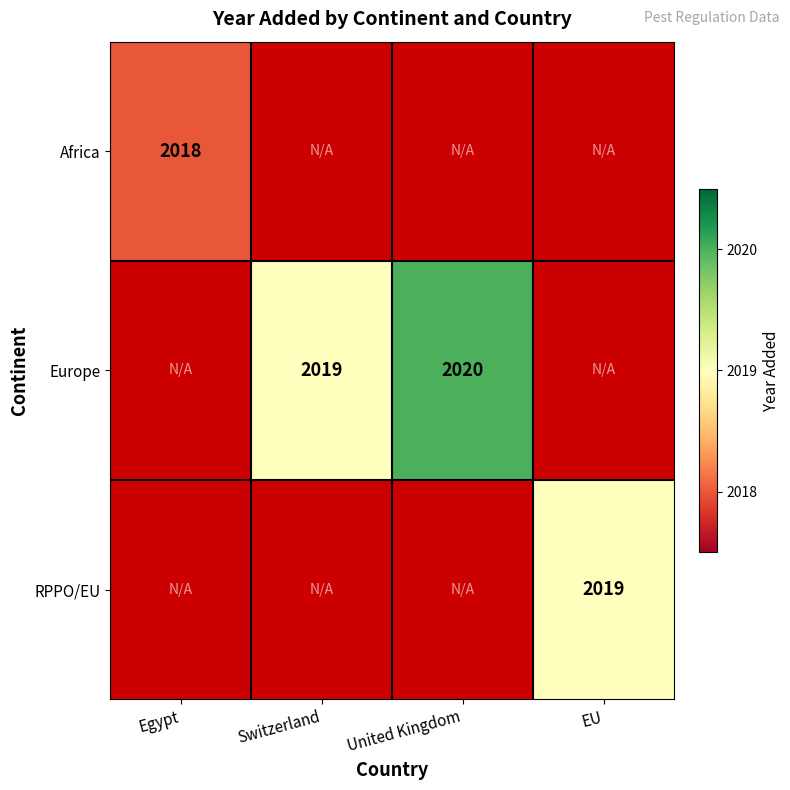

True or false: Europe has a value of 1183 at United Kingdom.

False